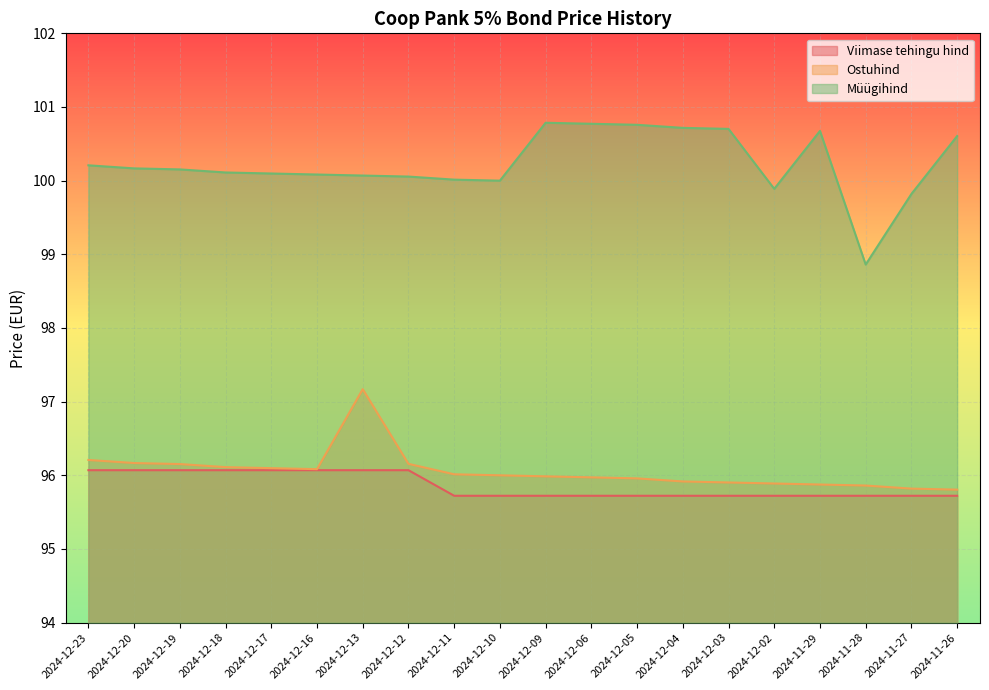

Where is the first local maximum for Müügihind?

2024-12-09